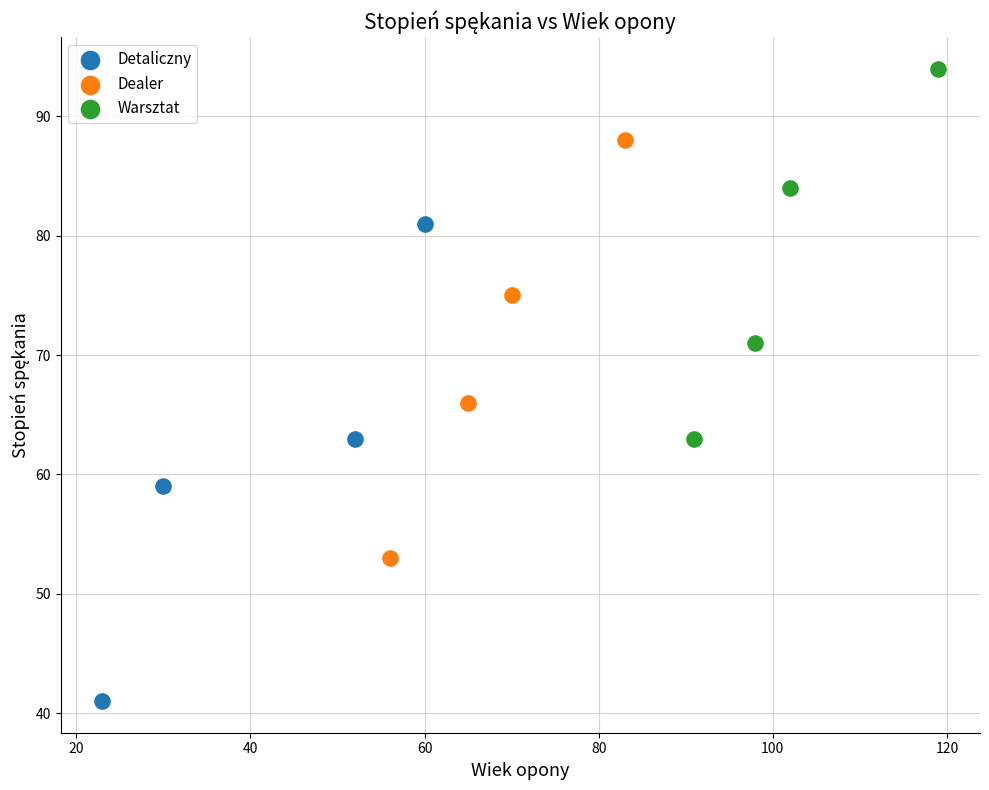

Which series contains the lowest Y value?

Detaliczny